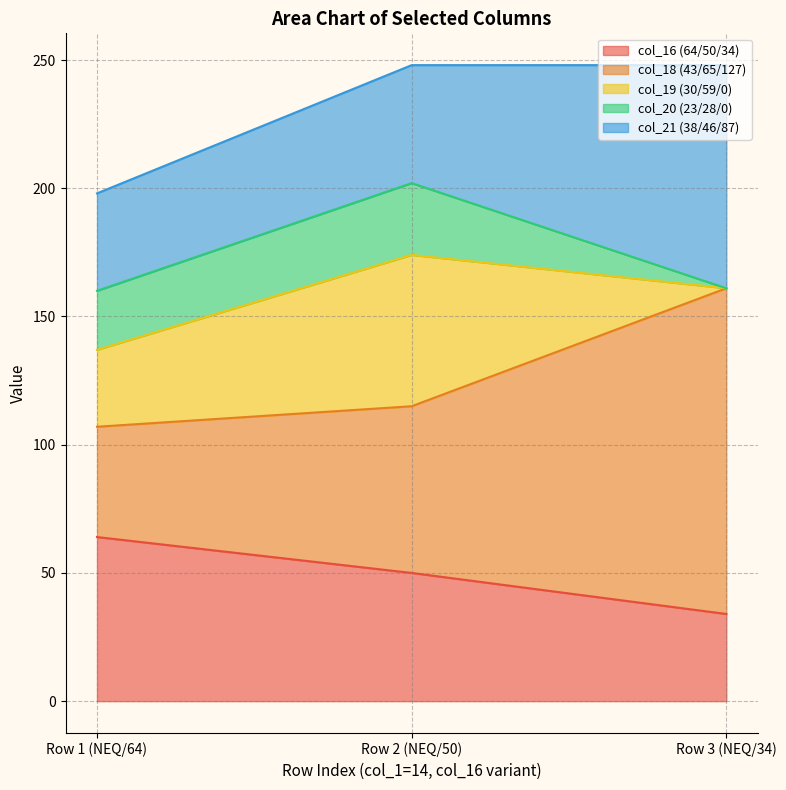

What are all the series names shown in the legend?

col_16 (64/50/34), col_18 (43/65/127), col_19 (30/59/0), col_20 (23/28/0), col_21 (38/46/87)